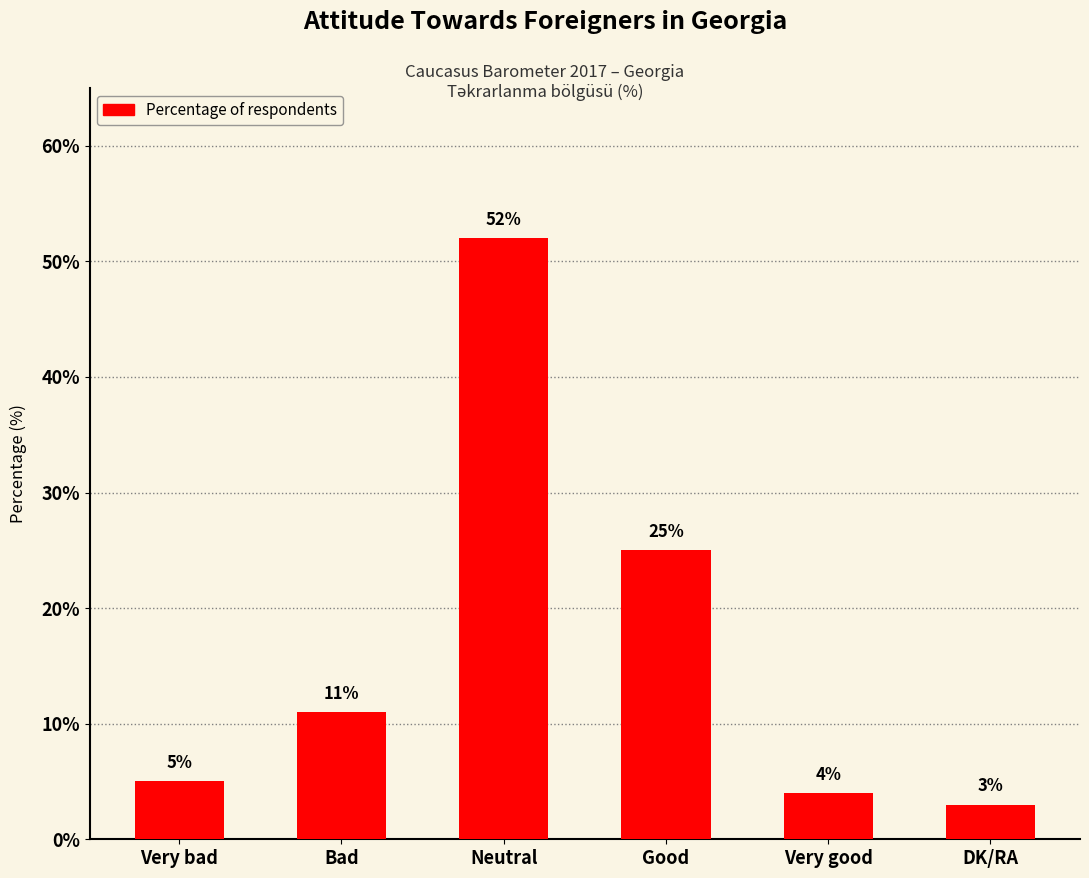

How many bars are there in total?

6